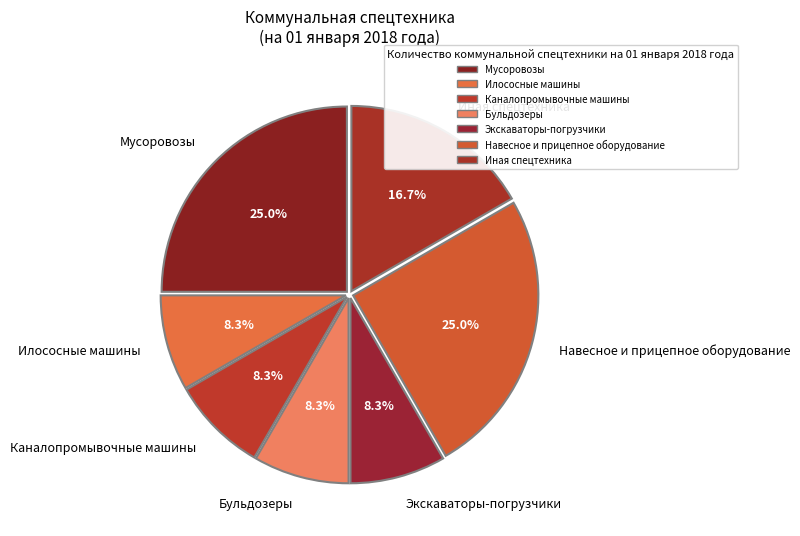

Count the number of slices in the pie.

7